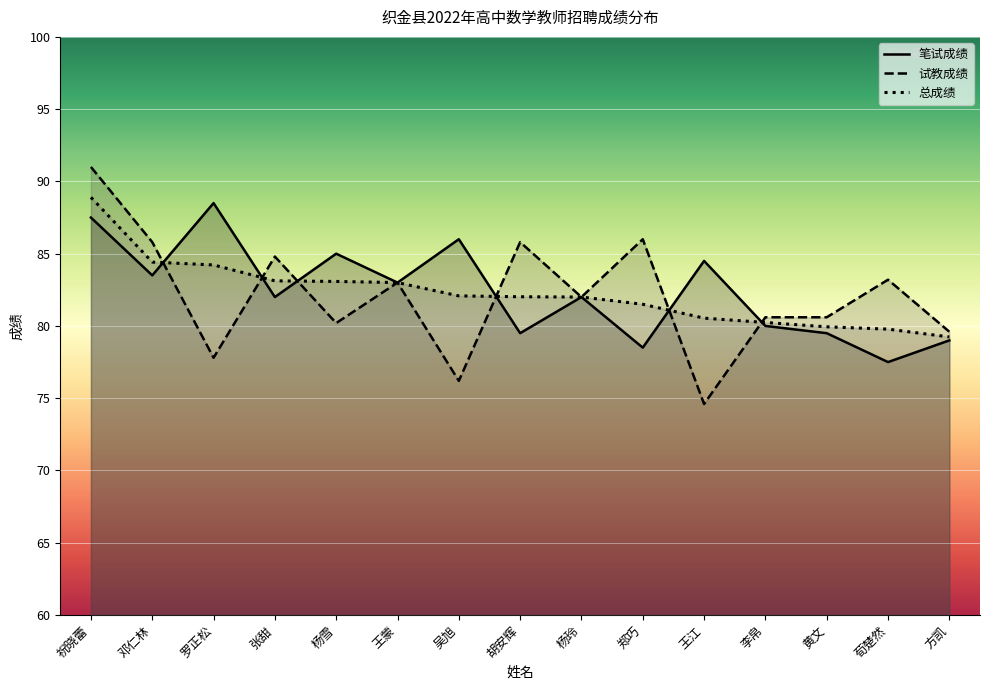

Reading left to right, transcribe all the data shown in this chart.

笔试成绩: 87.5	83.5	88.5	82.0	85.0	83.0	86.0	79.5	82.0	78.5	84.5	80.0	79.5	77.5	79.0
试教成绩: 91.0	85.8	77.8	84.8	80.2	83.0	76.2	85.8	82.0	86.0	74.6	80.6	80.6	83.2	79.6
总成绩: 88.9	84.4	84.2	83.1	83.1	83.0	82.1	82.0	82.0	81.5	80.5	80.2	79.9	79.8	79.2